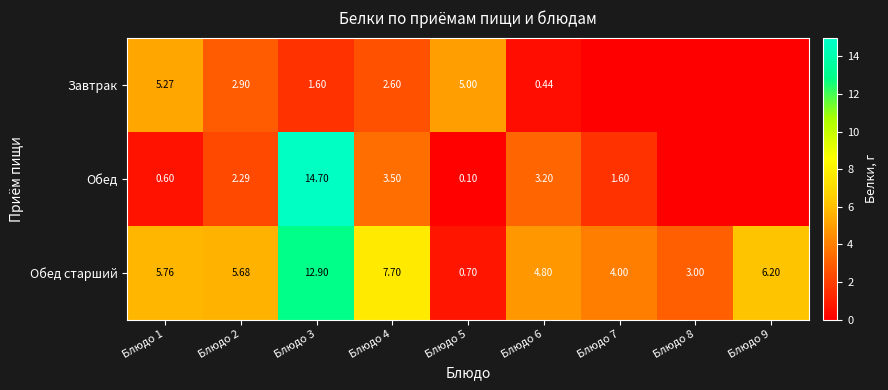

What is the difference between the Завтрак values at Блюдо 1 and Блюдо 5?

0.3